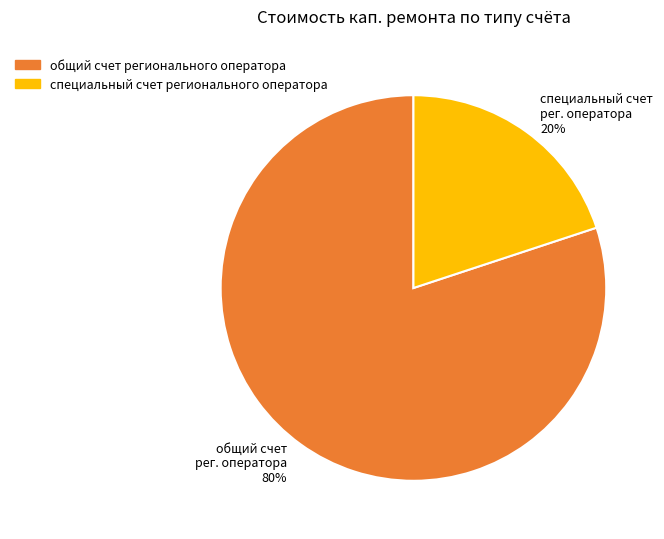

True or false: общий счет регионального оператора accounts for 89% of the total.

False